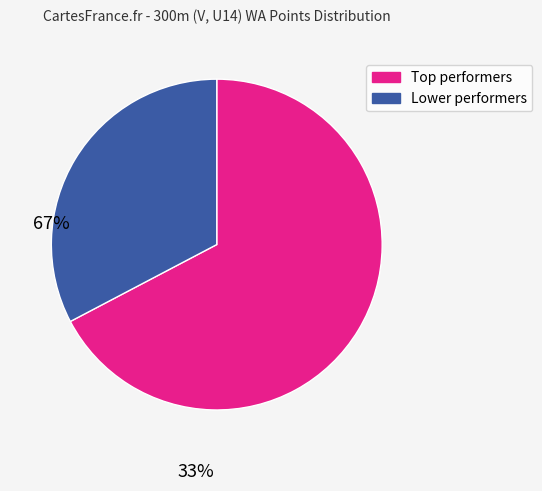

Is there a majority slice in this chart?

Yes